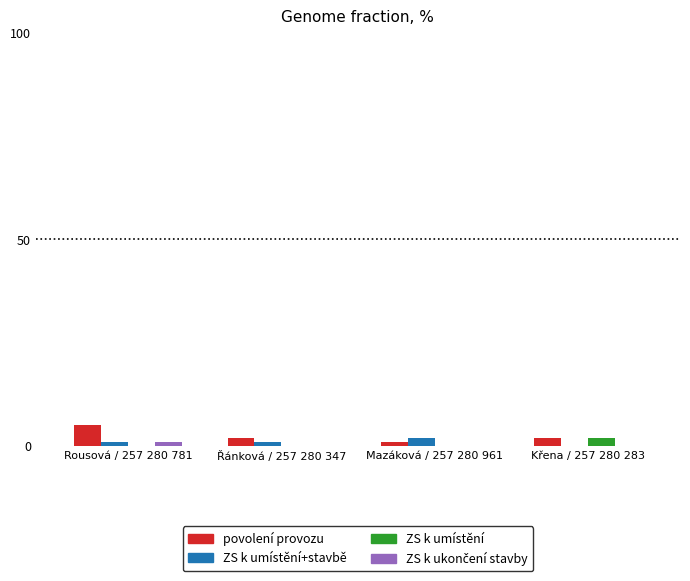

What is the highest value of the povolení provozu series?

5